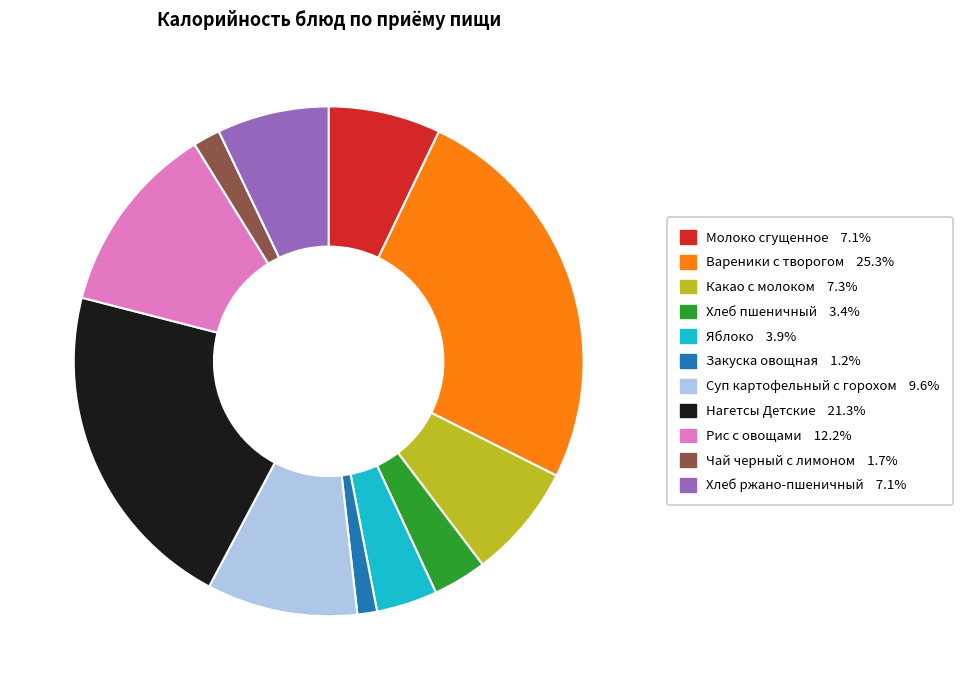

Do Молоко сгущенное and Закуска овощная together represent more than half of the pie?

No